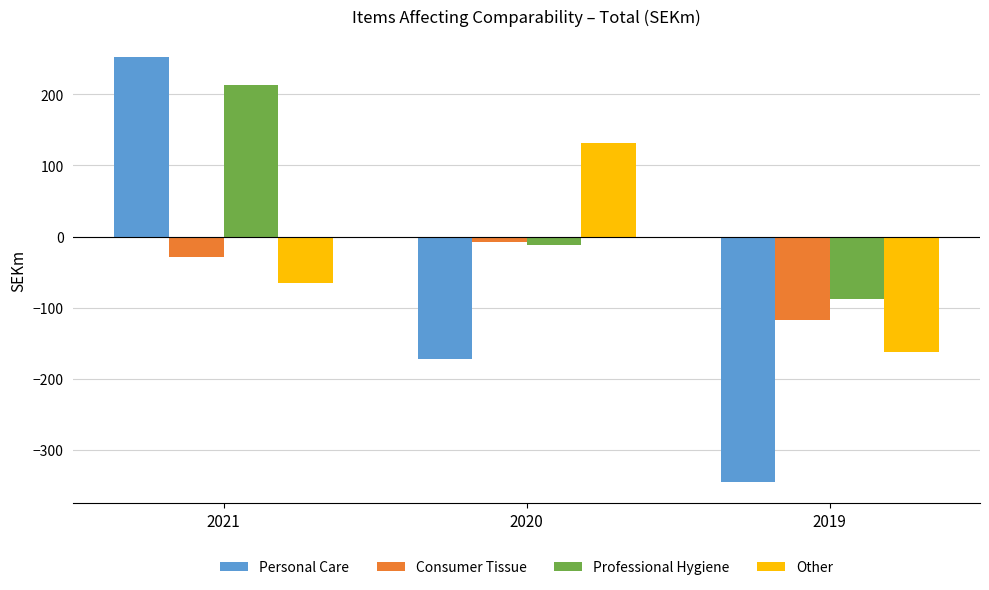

Is it true that Other equals -162 at 2019?

True